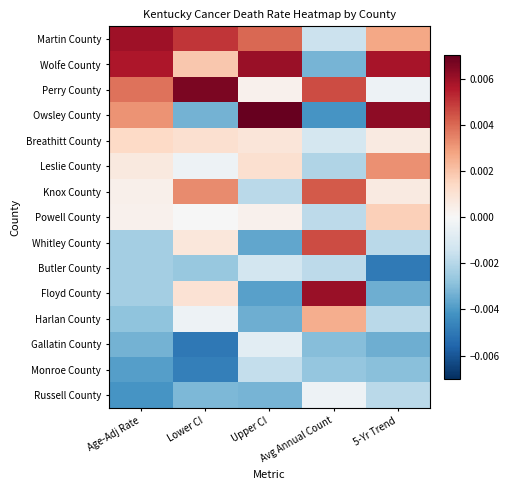

Which series has the widest spread of values?

Owsley County